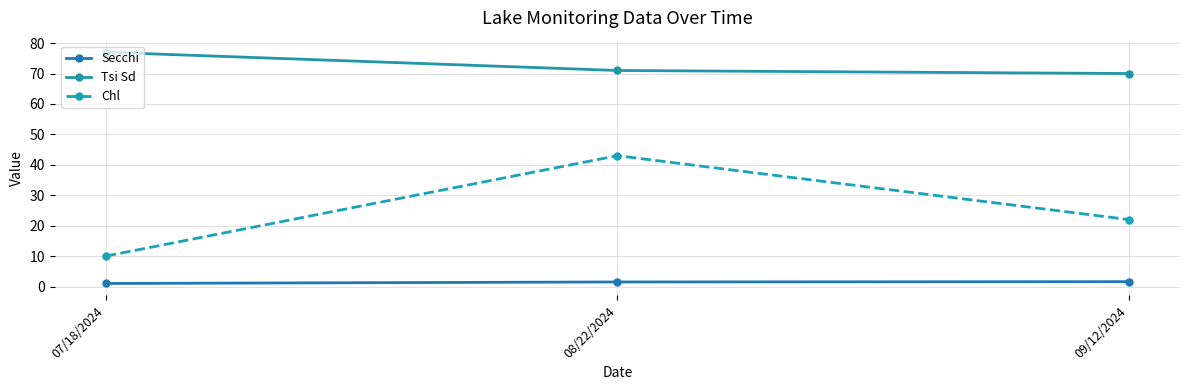

What is the difference between the maximum and minimum values in the Chl series?

33.0